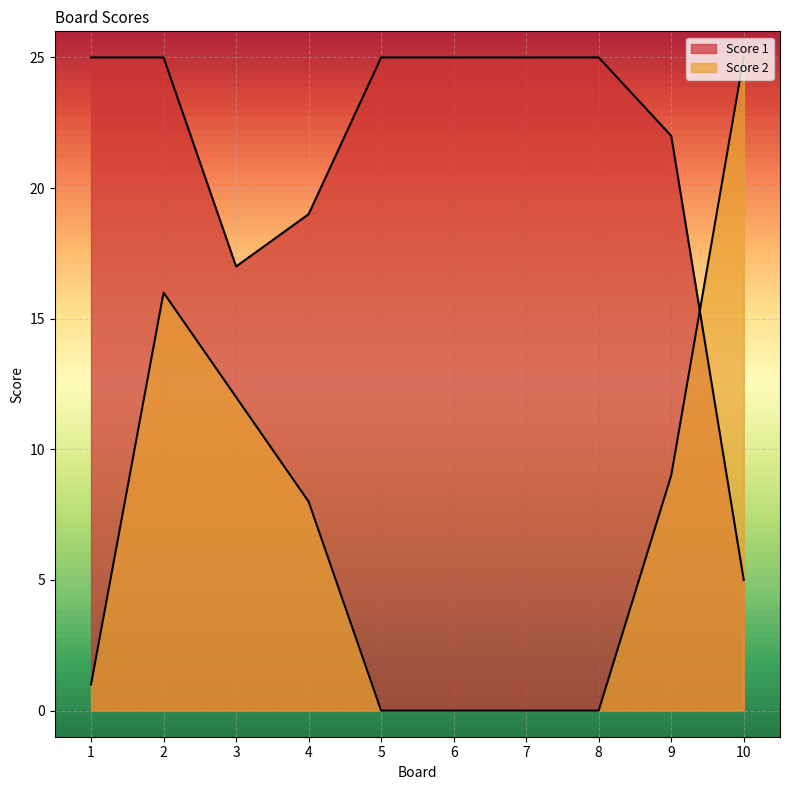

At which category does Score 2 reach its first local peak?

2